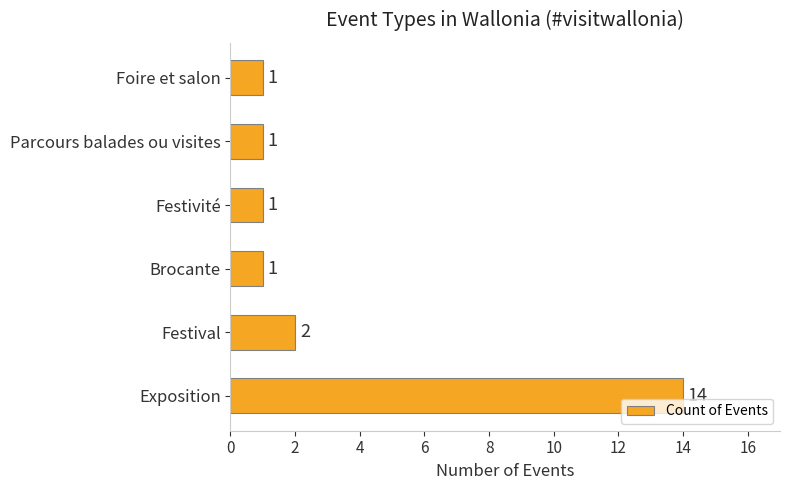

What is the difference between the maximum and minimum values?

13